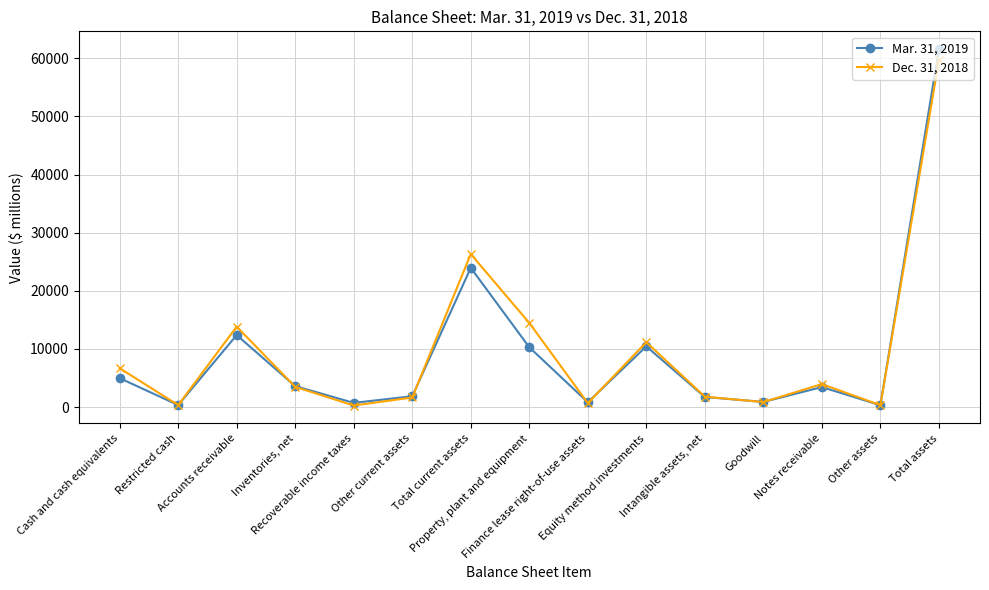

List the series in order of their overall mean, highest first.

Dec. 31, 2018, Mar. 31, 2019